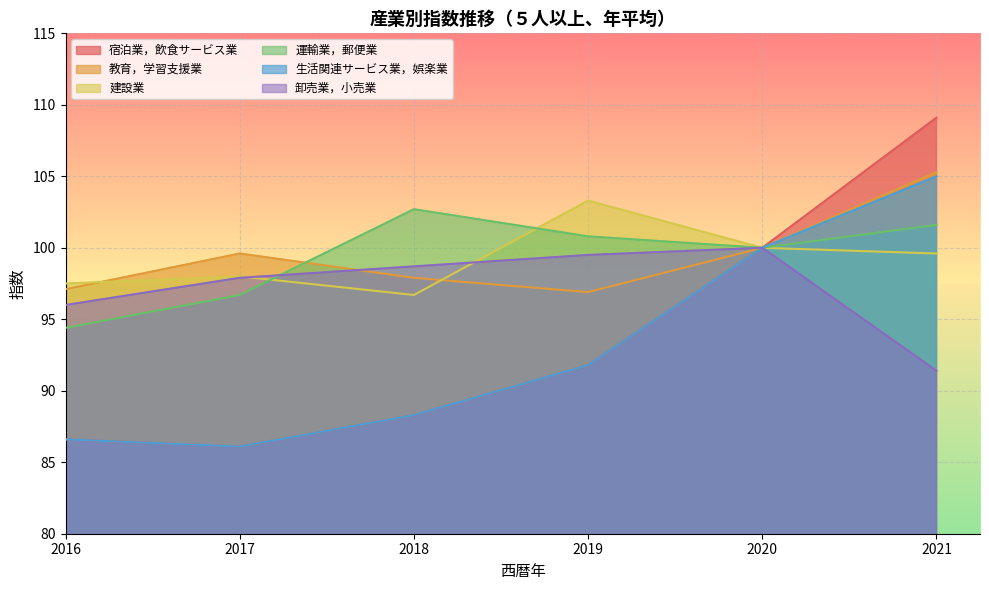

What are all the series names shown in the legend?

宿泊業，飲食サービス業, 教育，学習支援業, 建設業, 運輸業，郵便業, 生活関連サービス業，娯楽業, 卸売業，小売業